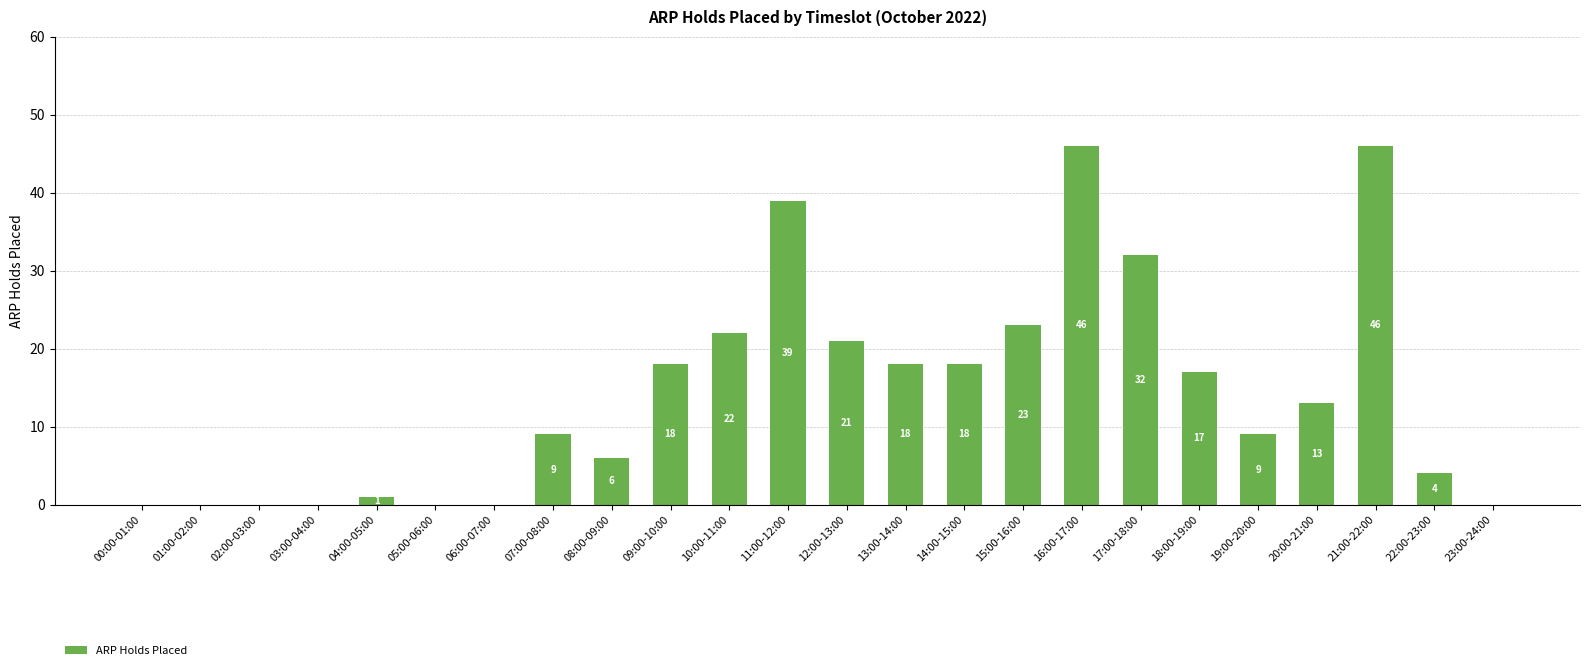

What is the sum of all values?

342